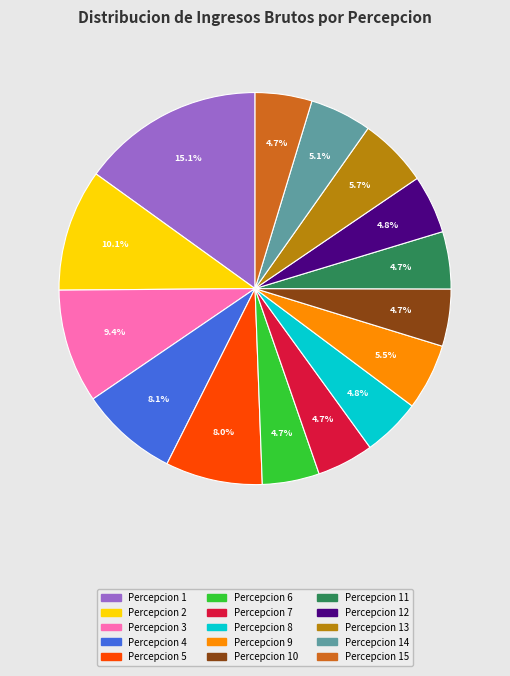

Is there any slice that represents more than half of the pie?

No